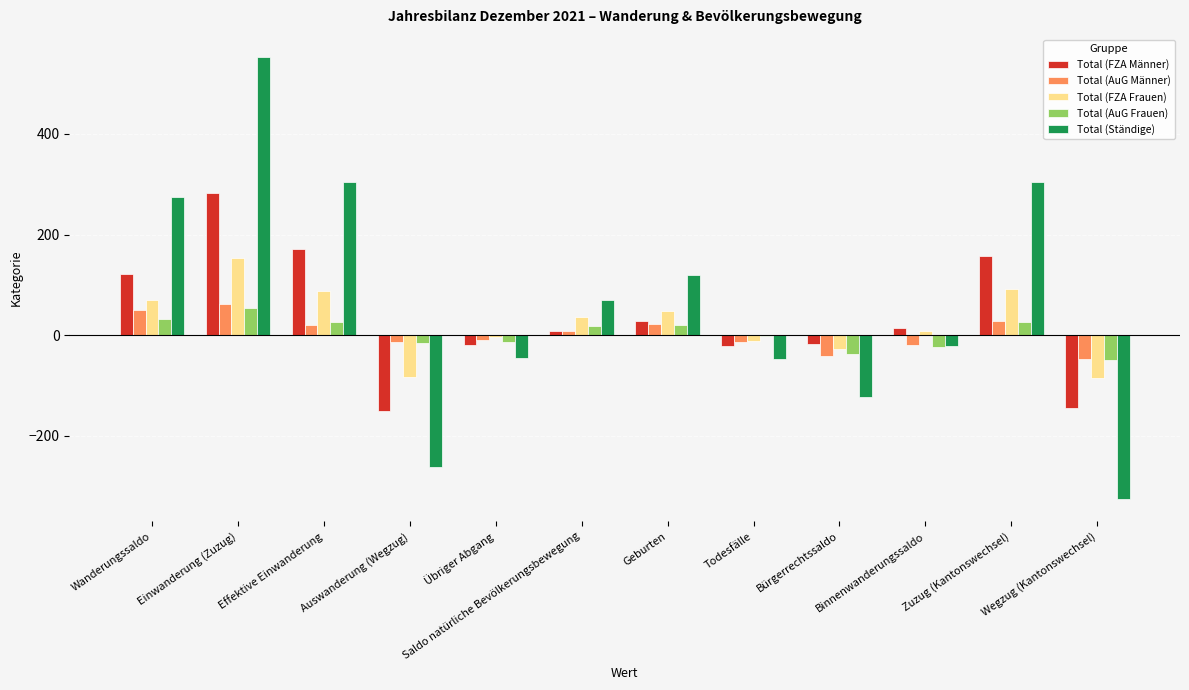

Does the chart contain stacked bars?

No